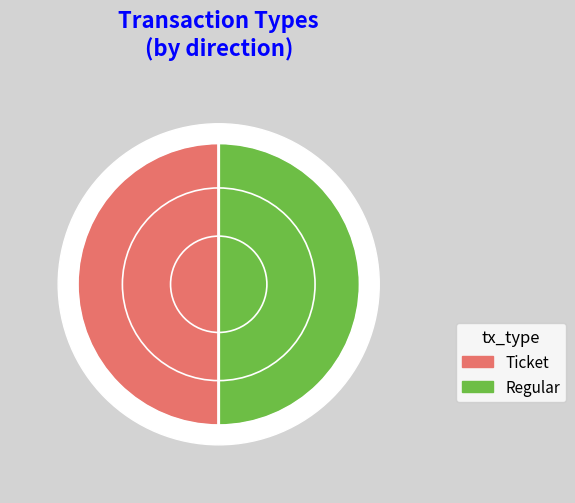

True or false: Ticket (io_index=0) accounts for 9% of the total.

False